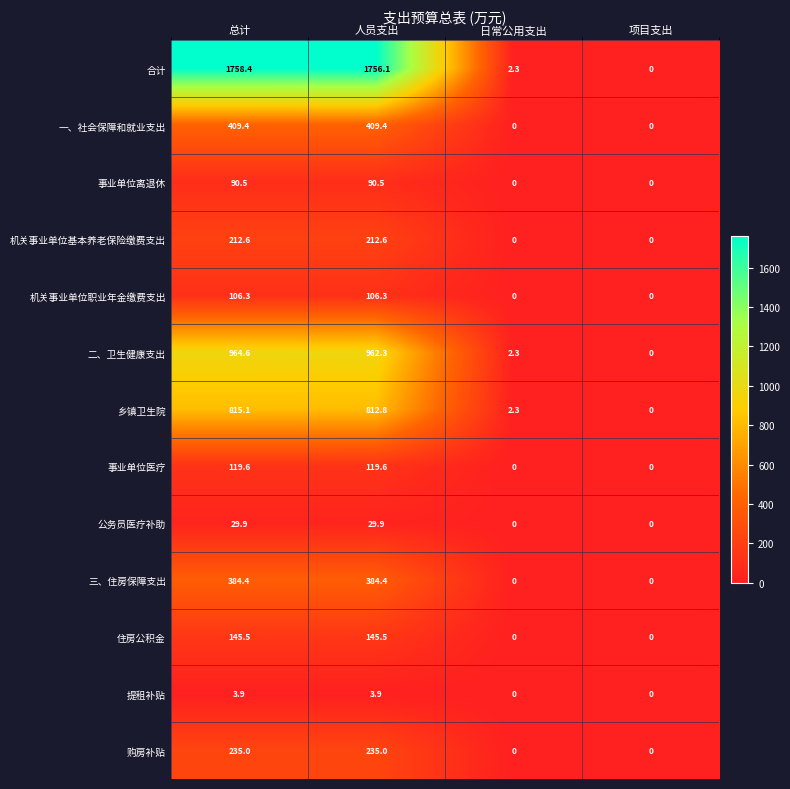

How many values in 机关事业单位职业年金缴费支出 are above zero?

2